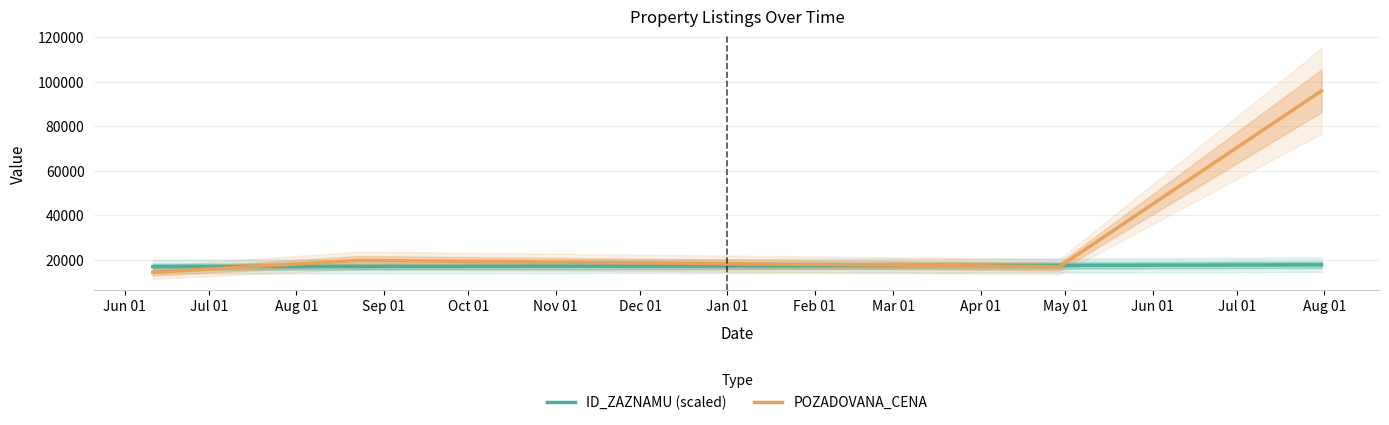

What is the minimum value for POZADOVANA_CENA?

14400.0